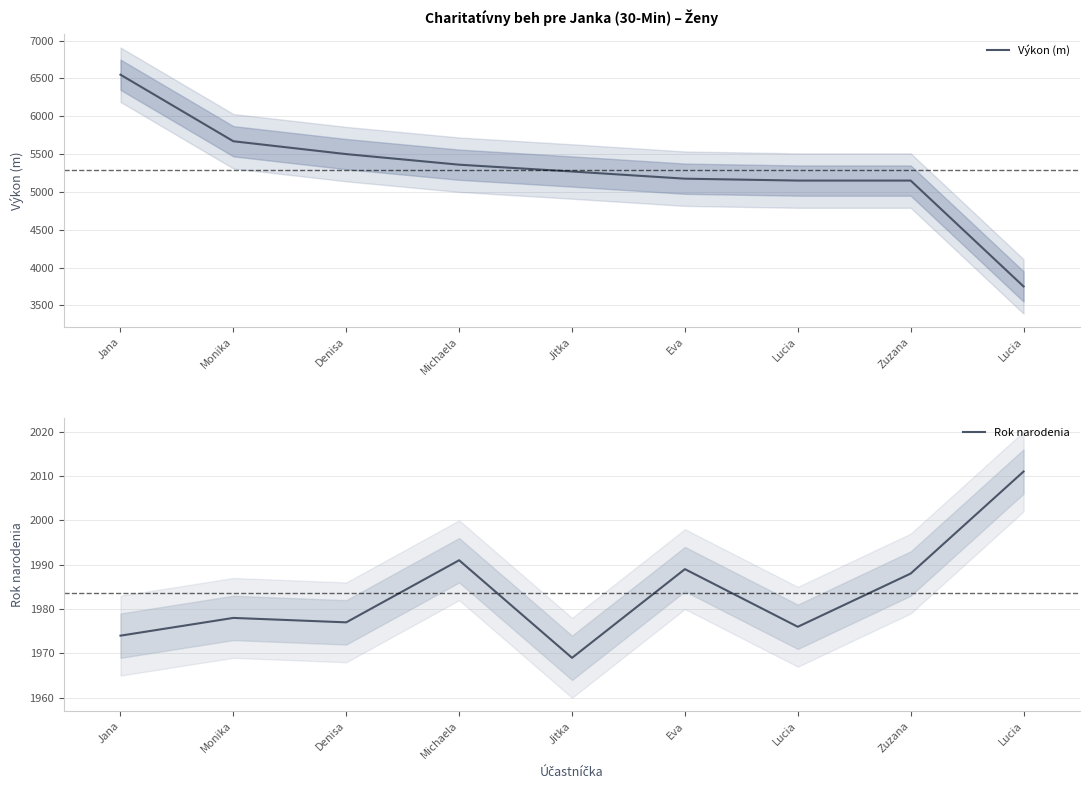

What is the label of the 8th point from the left?

Zuzana